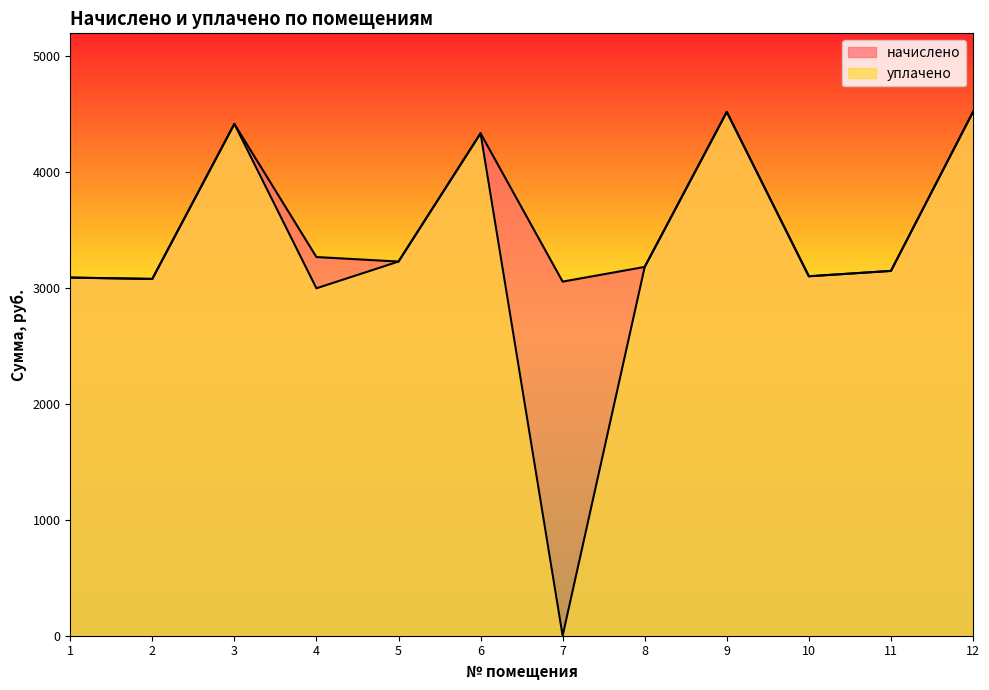

What is the total value across all series at 10?

6197.8